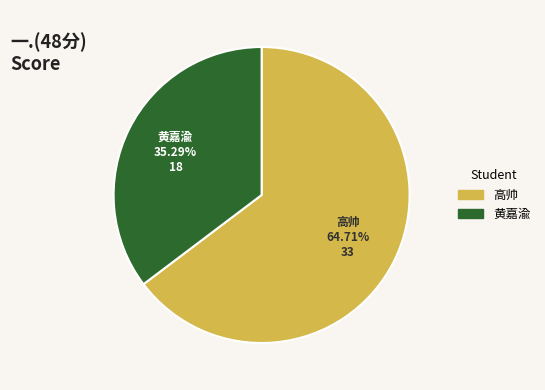

How many segments does this pie chart have?

2